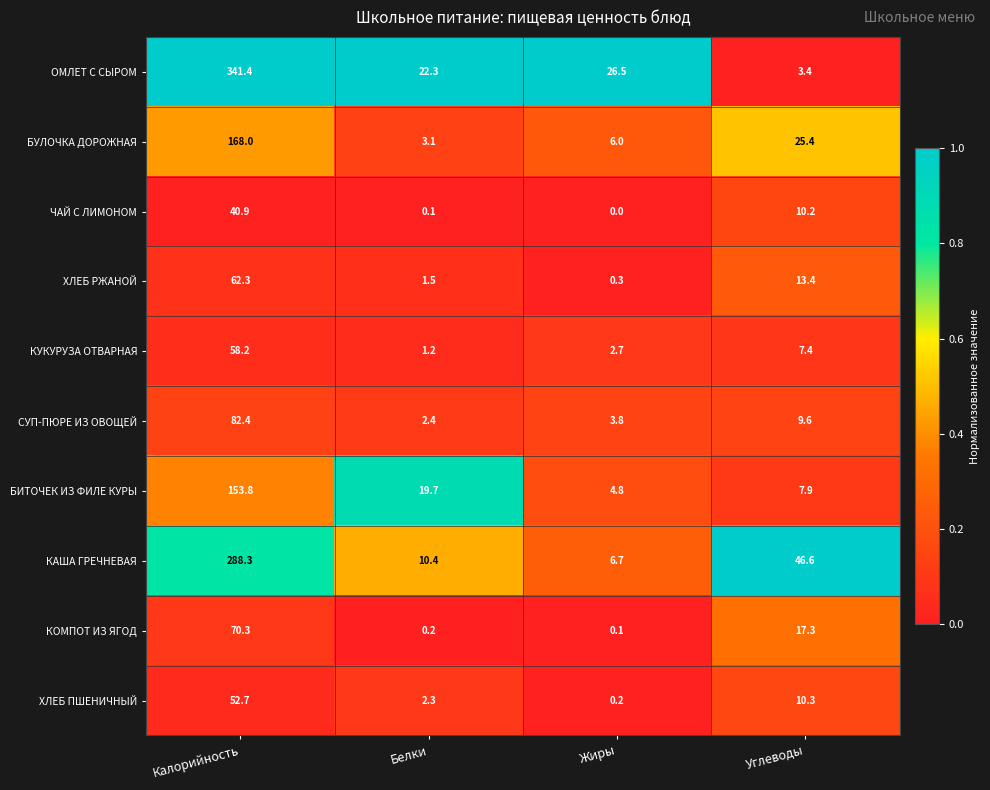

What is the sum of all КУКУРУЗА ОТВАРНАЯ values?

69.5